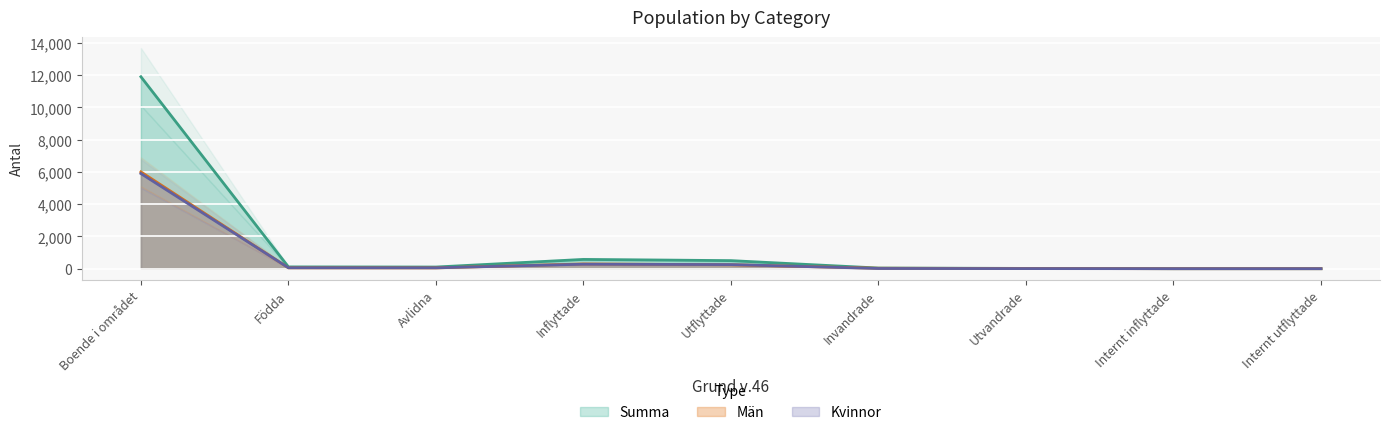

At which category is the sum across all series the highest?

Boende i området